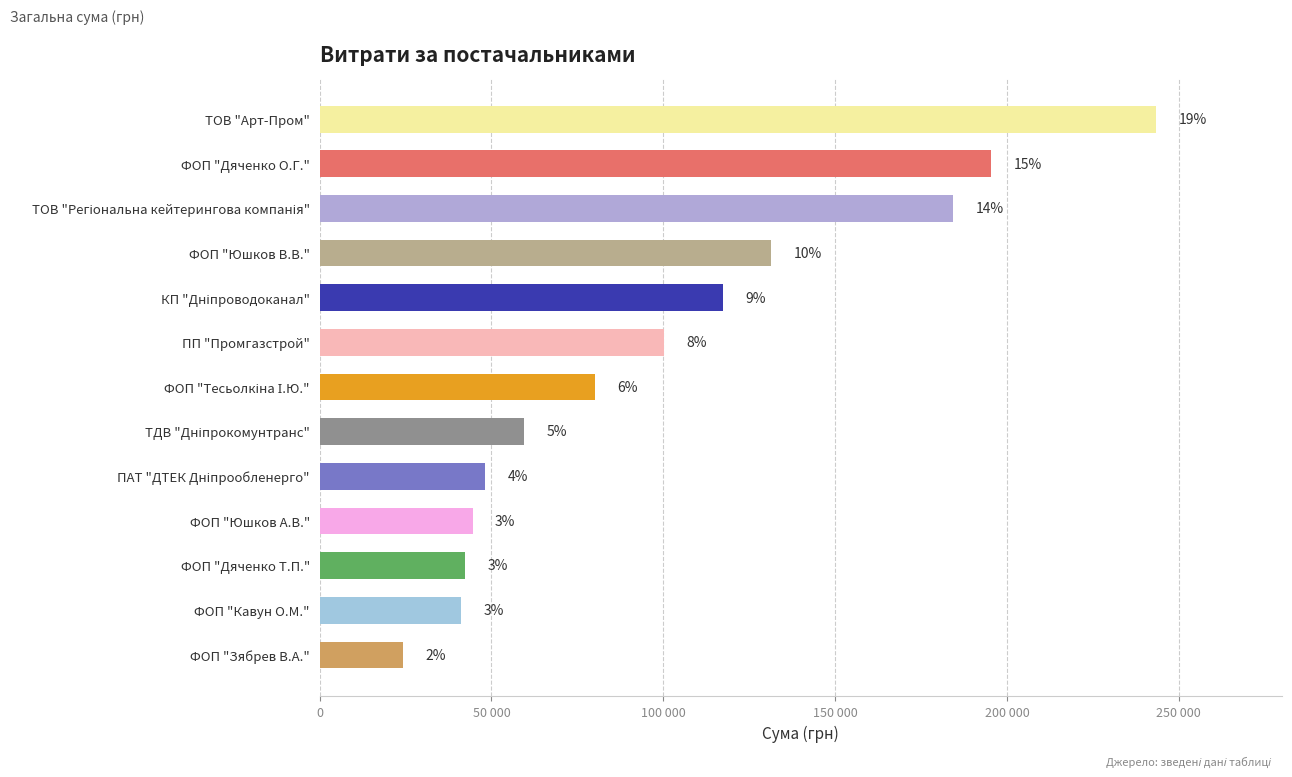

What is the maximum value shown in the chart?

243529.0